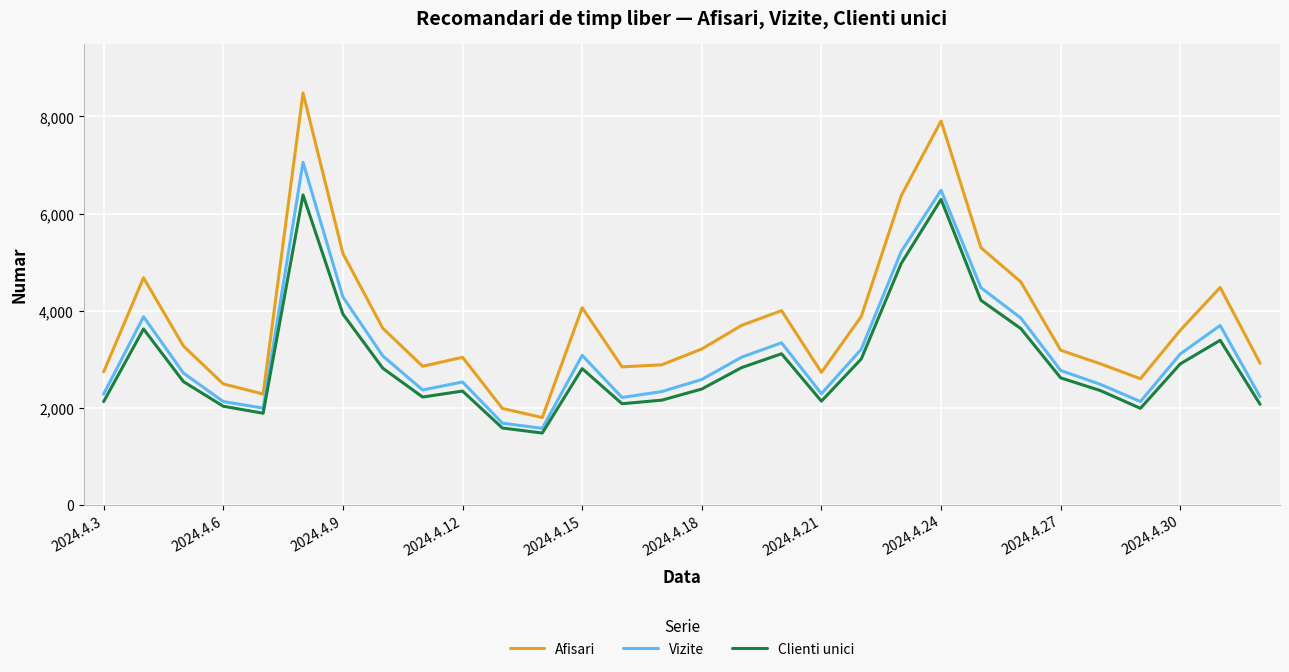

True or false: Vizite and Afisari intersect in this chart.

False